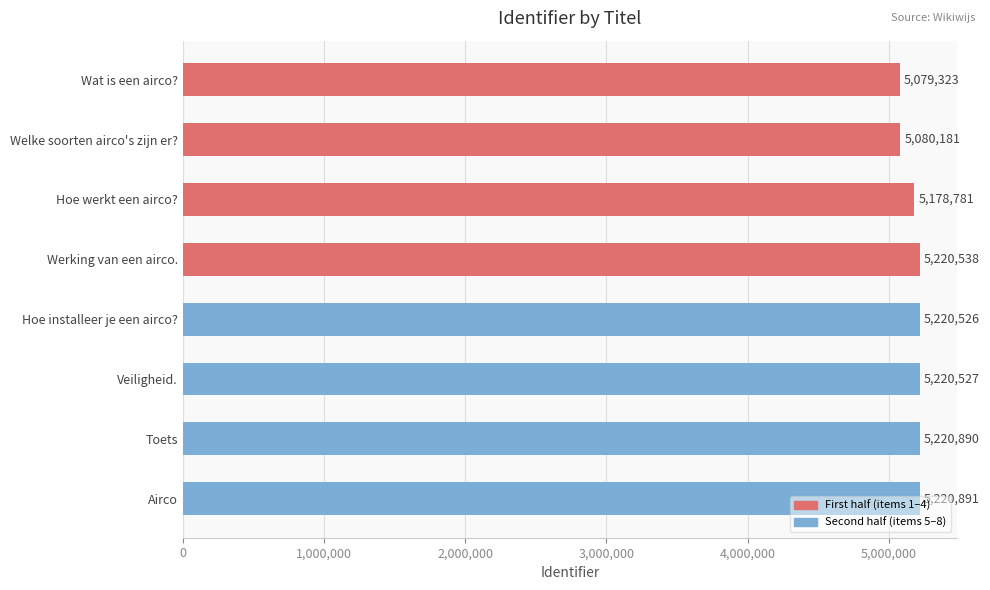

List the labels in order of value, smallest first.

Wat is een airco?, Welke soorten airco's zijn er?, Hoe werkt een airco?, Hoe installeer je een airco?, Veiligheid., Werking van een airco., Toets, Airco